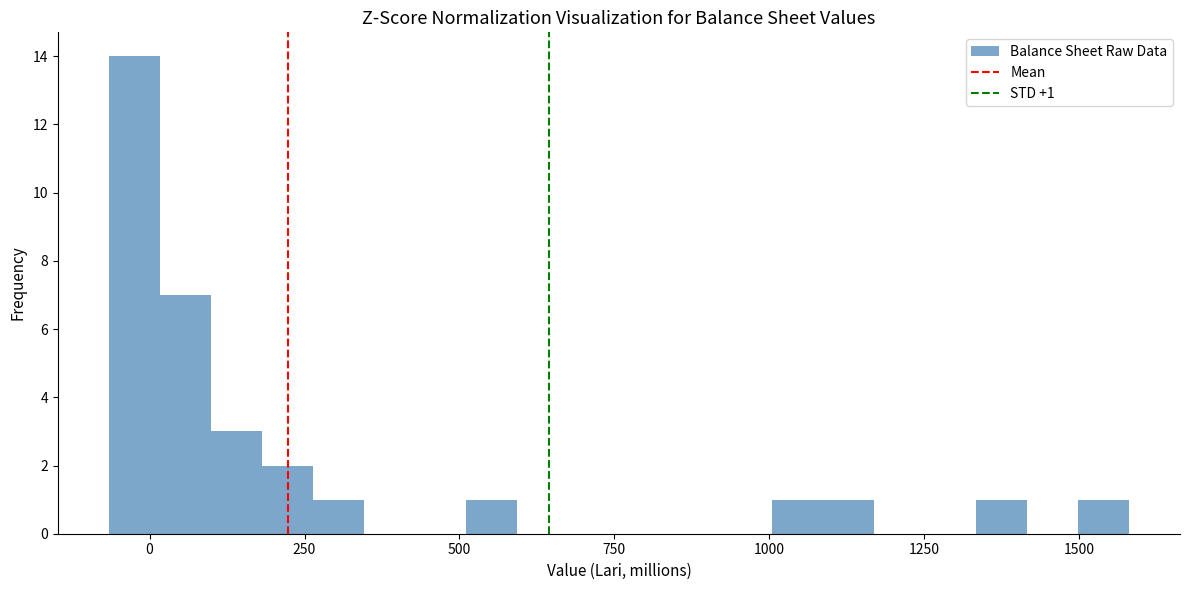

Read against the x-axis, roughly where is the centre of the tallest bar?

0